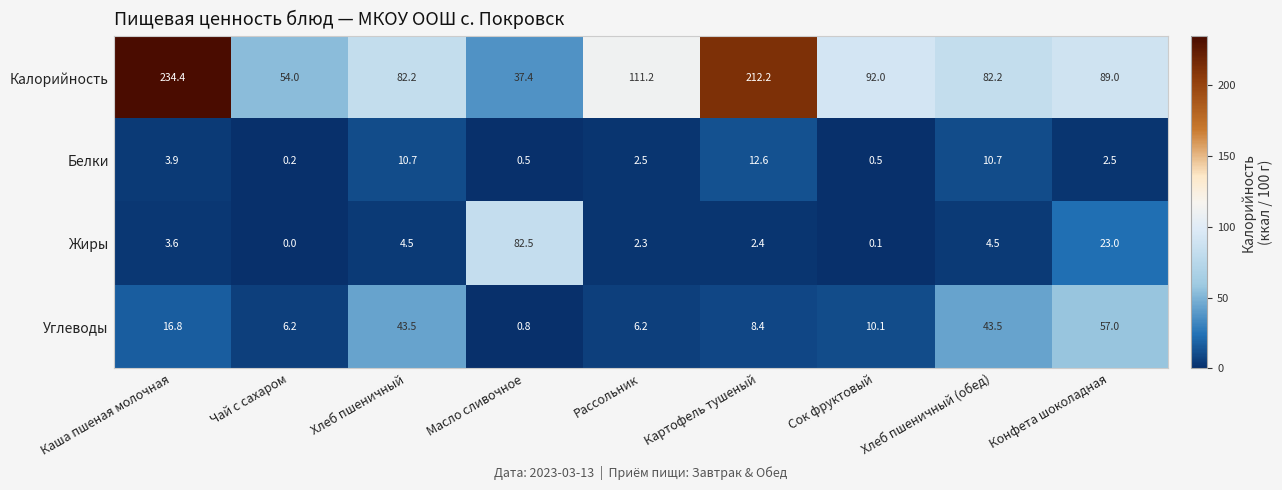

Which category has the lowest value across all series?

Чай с сахаром